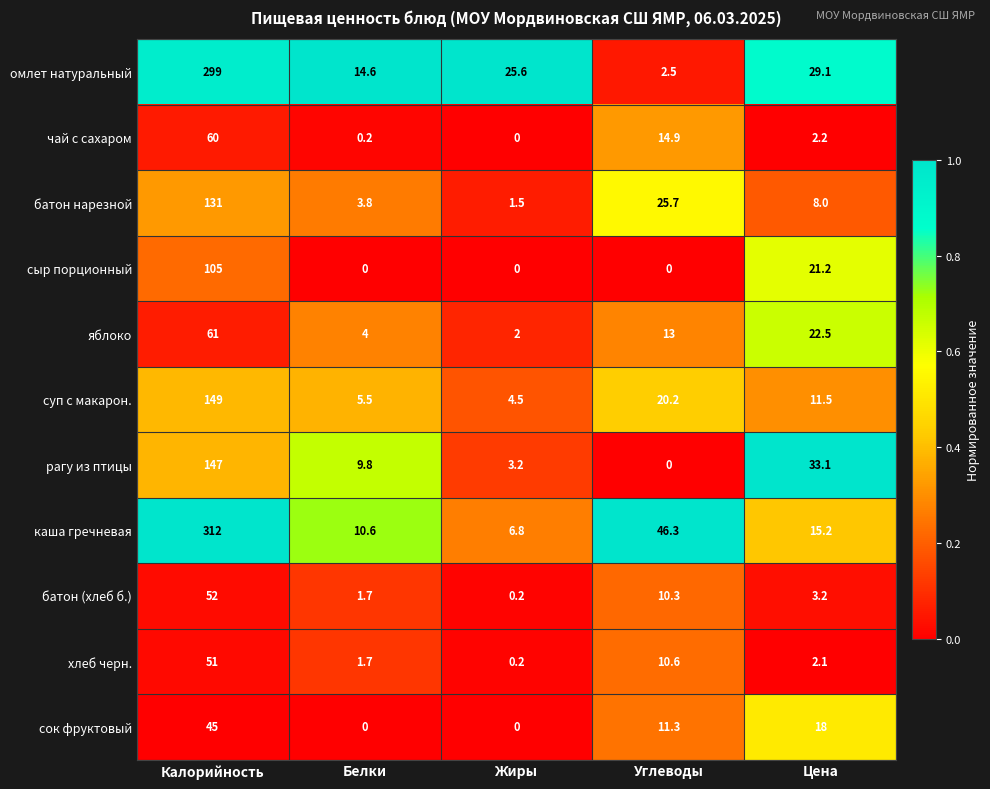

What is the spread (max minus min) of values at Белки?

14.6